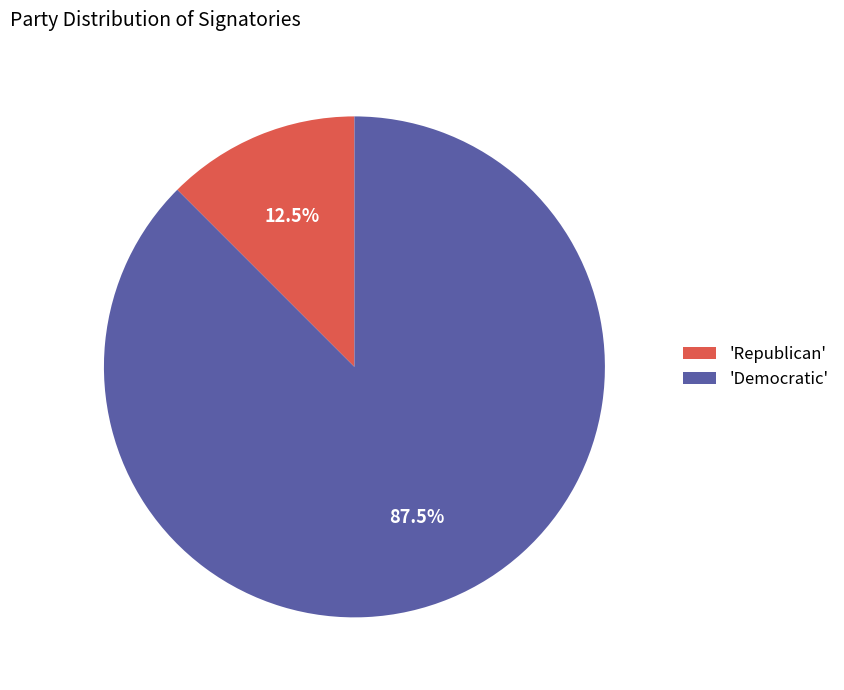

Which has a higher value, 'Democratic' or 'Republican'?

'Democratic'